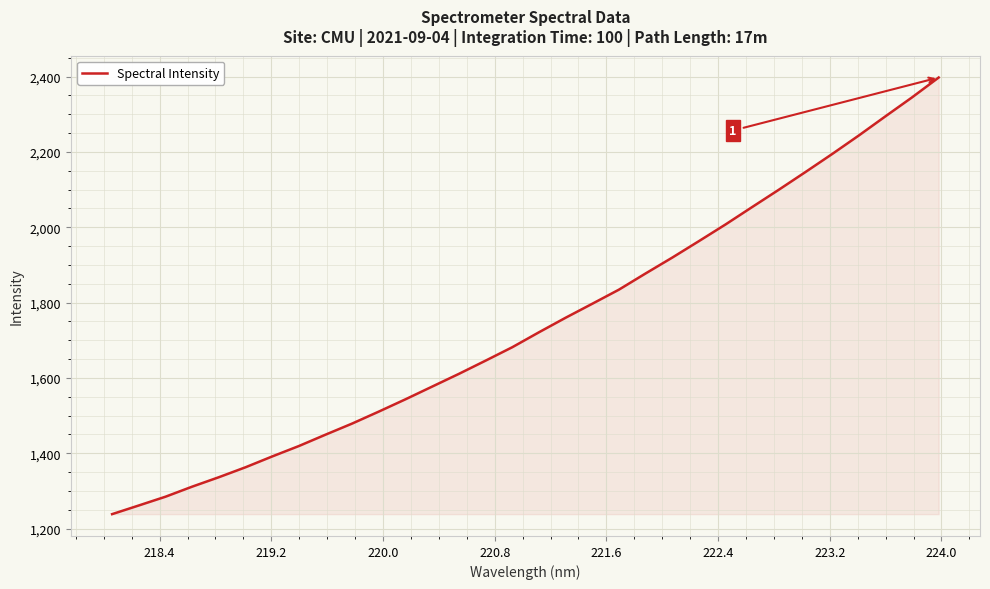

What is the maximum value shown in the chart?

2397.6